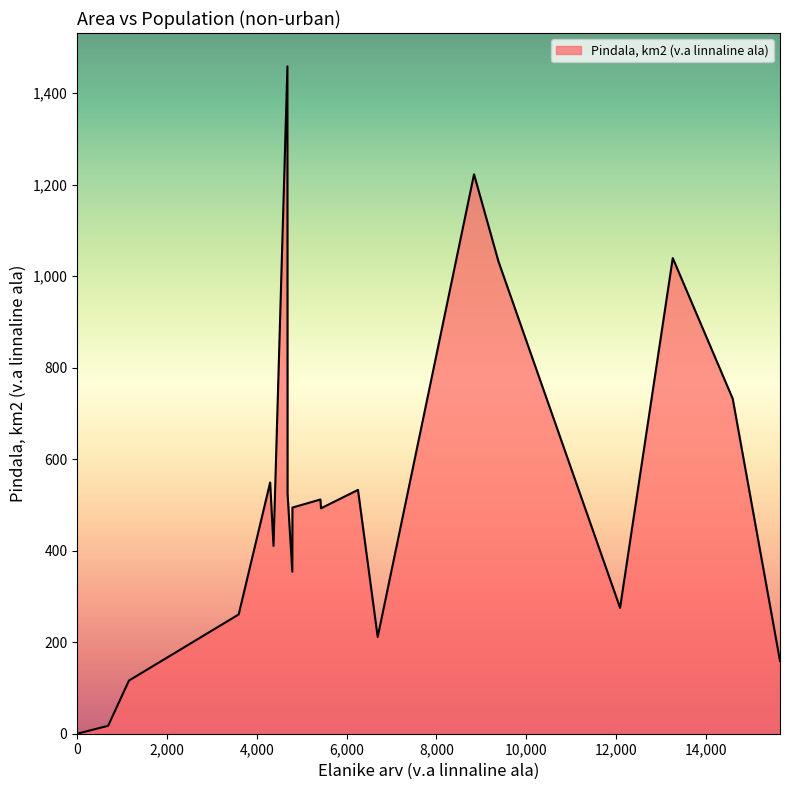

What is the maximum value shown in the chart?

1458.7